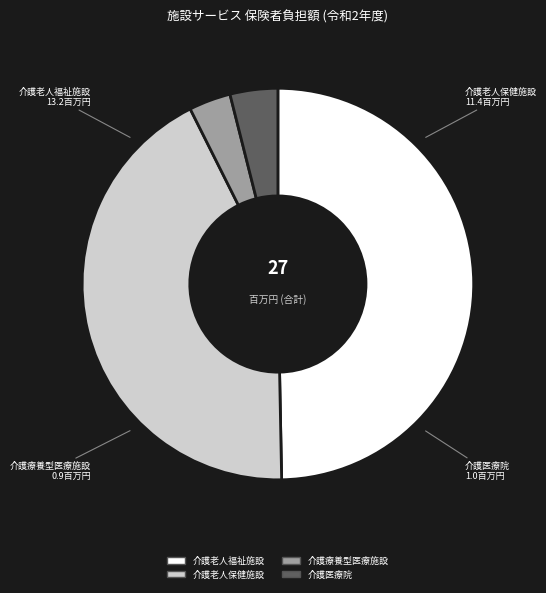

Does 介護医療院 account for over 50% of the chart?

No